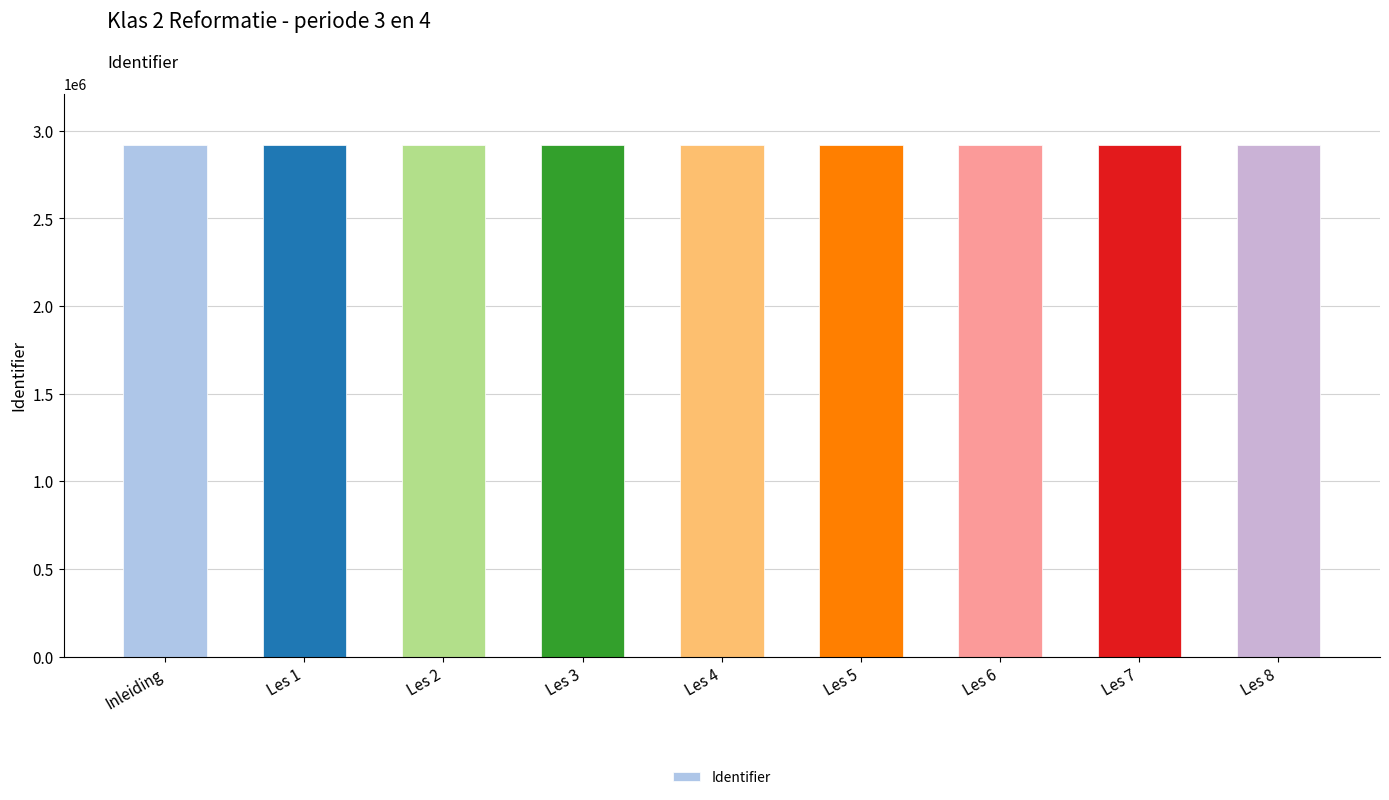

What is the approximate value at Inleiding?

2920835